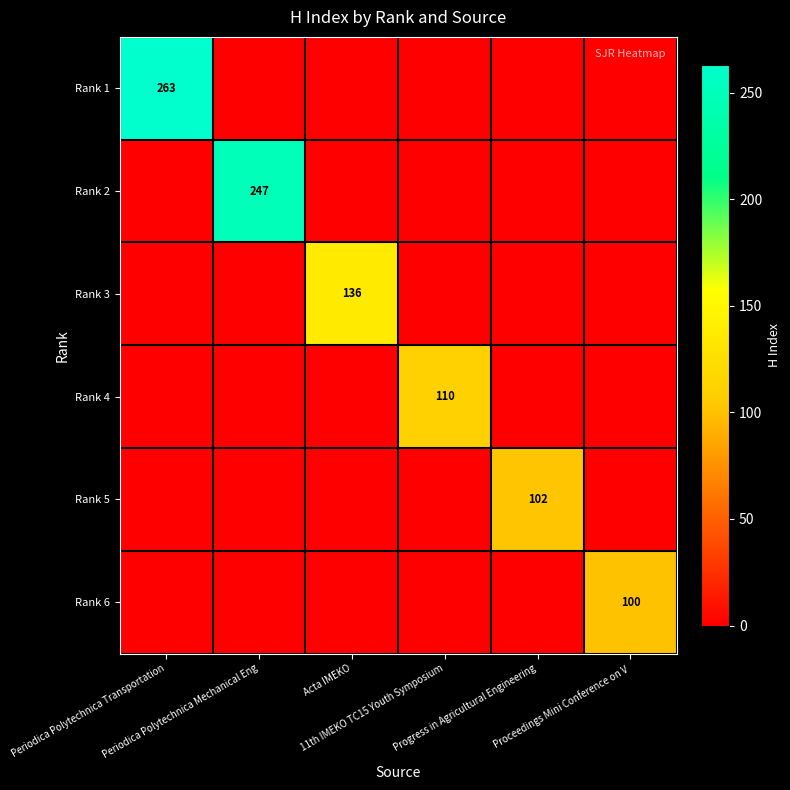

Between Acta IMEKO and 11th IMEKO TC15 Youth Symposium, which is larger?

Acta IMEKO